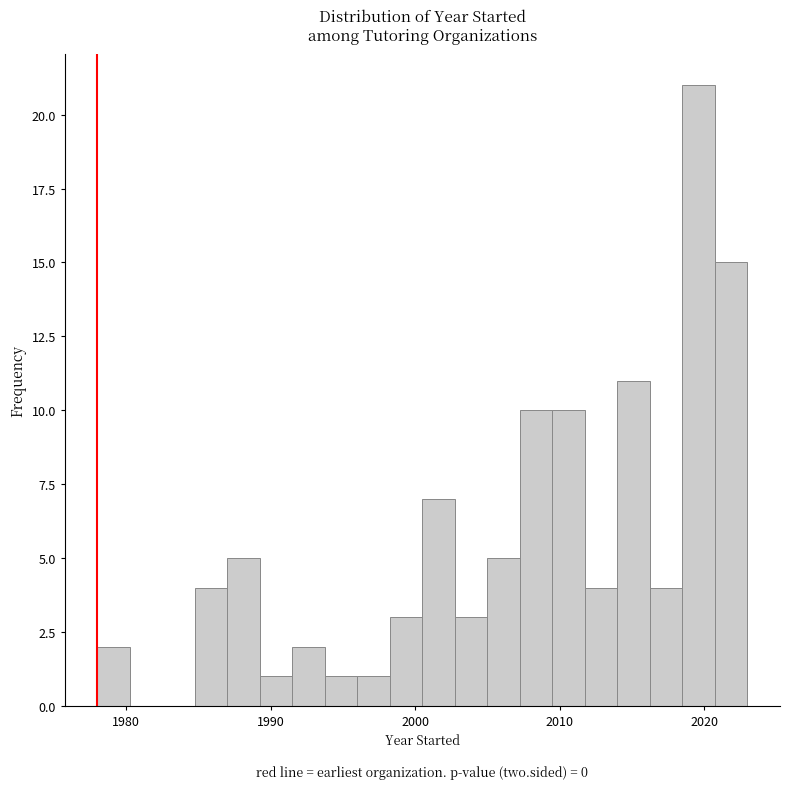

Around what value on the x-axis is the tallest bar? Give the approximate position of its centre, as read against the axis.

2020